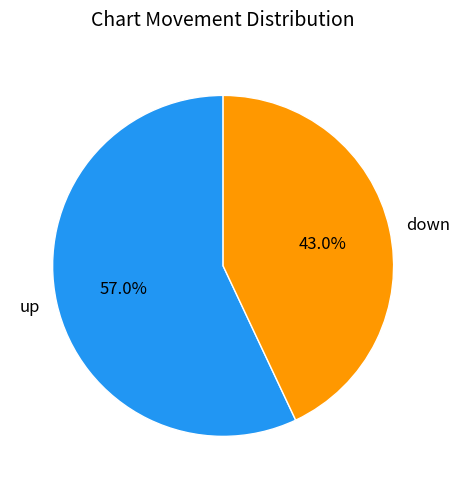

To the nearest percent, what percentage of the pie is up?

57%